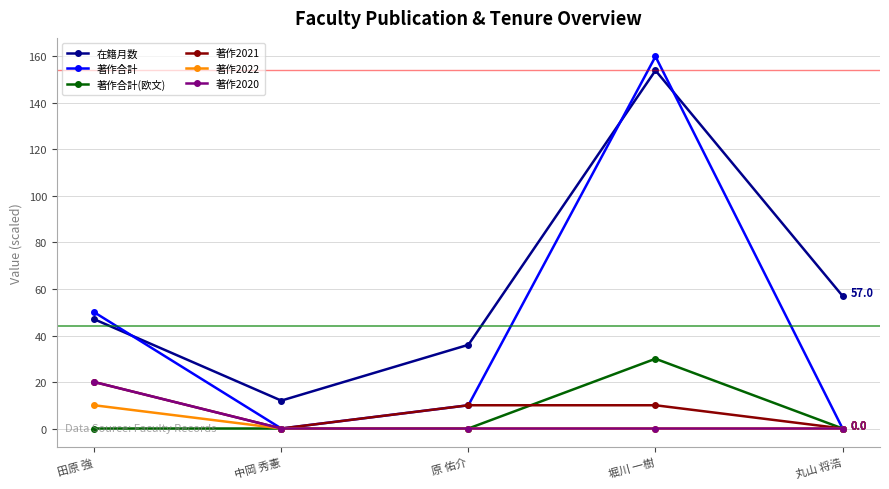

Which series has the largest total across all categories?

在籍月数